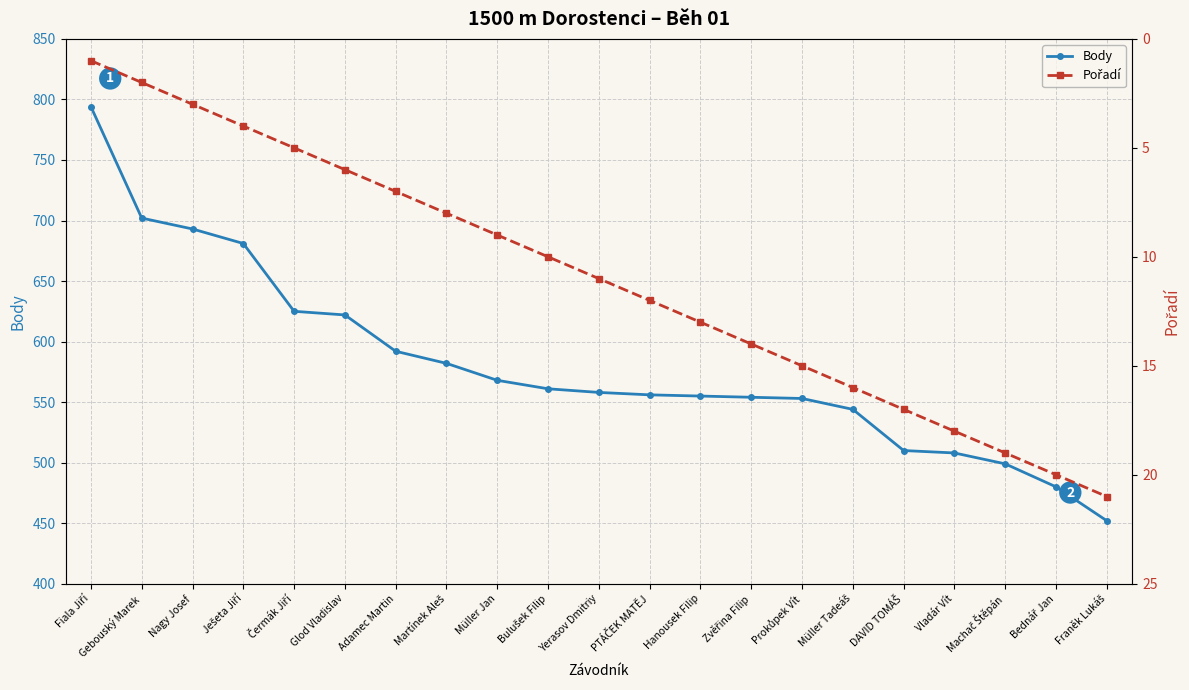

Read the Body value at Martínek Aleš.

582